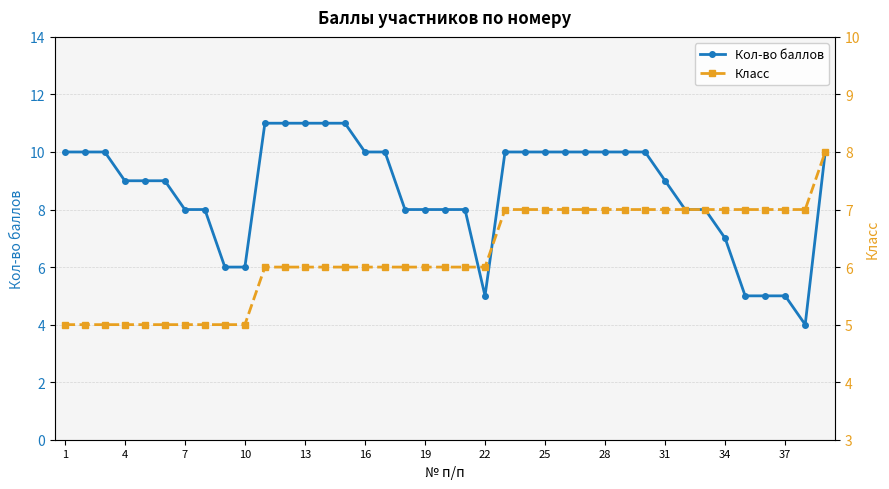

The value of Кол-во баллов at 31 is 13. True or false?

False